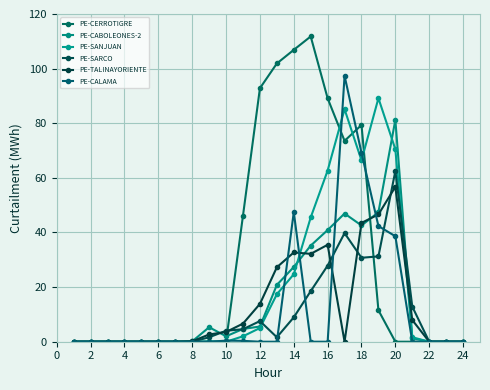

After their last crossing, which series has the higher values: PE-CALAMA or PE-SARCO?

PE-SARCO